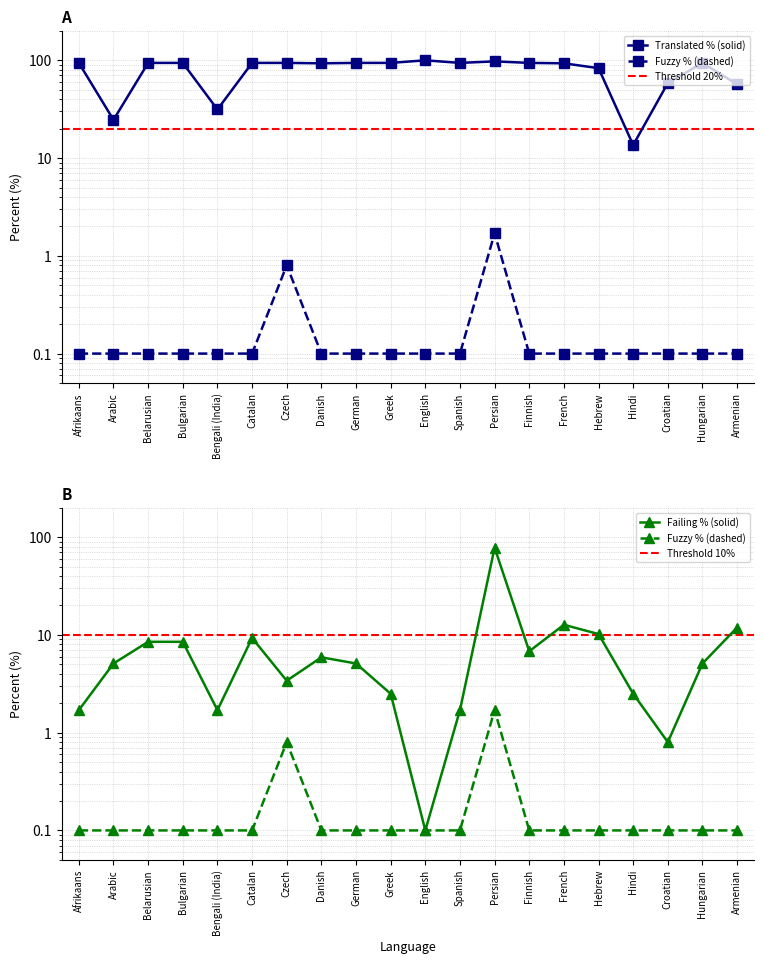

True or false: translated_percent and failing_percent intersect in this chart.

False